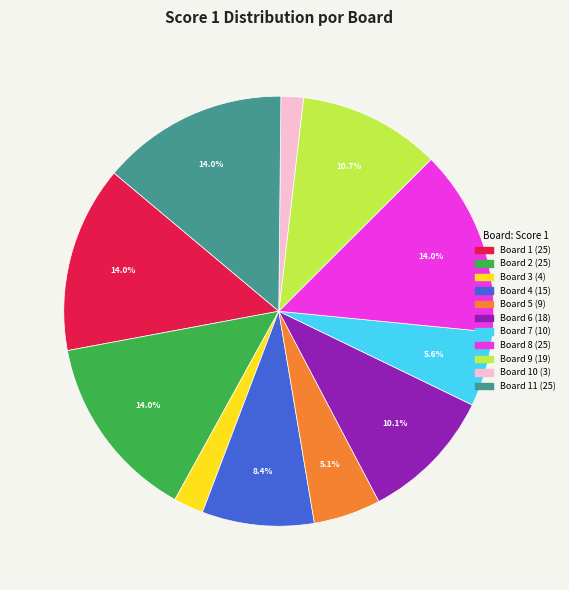

Is there any slice that represents more than half of the pie?

No